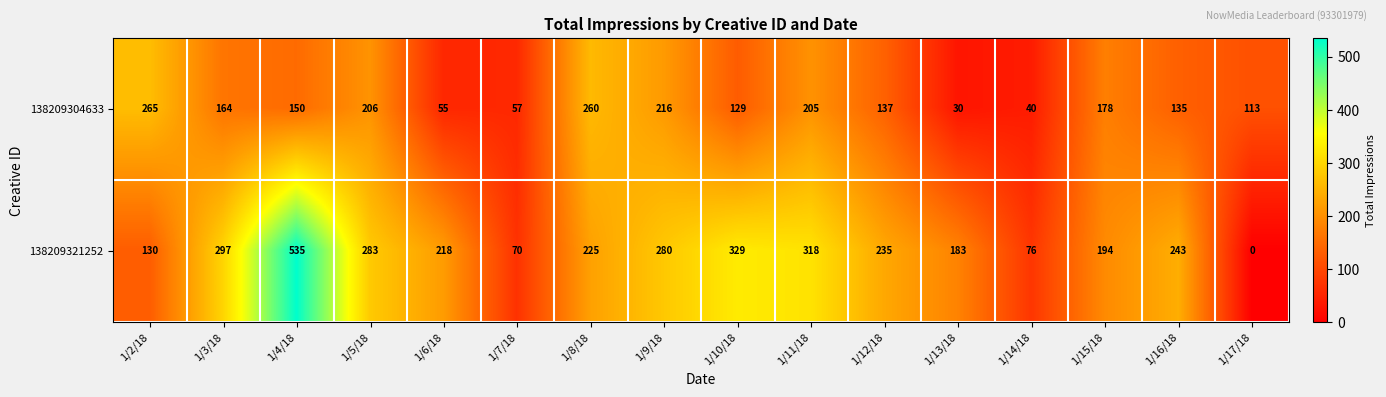

What is the maximum value for 138209321252?

535